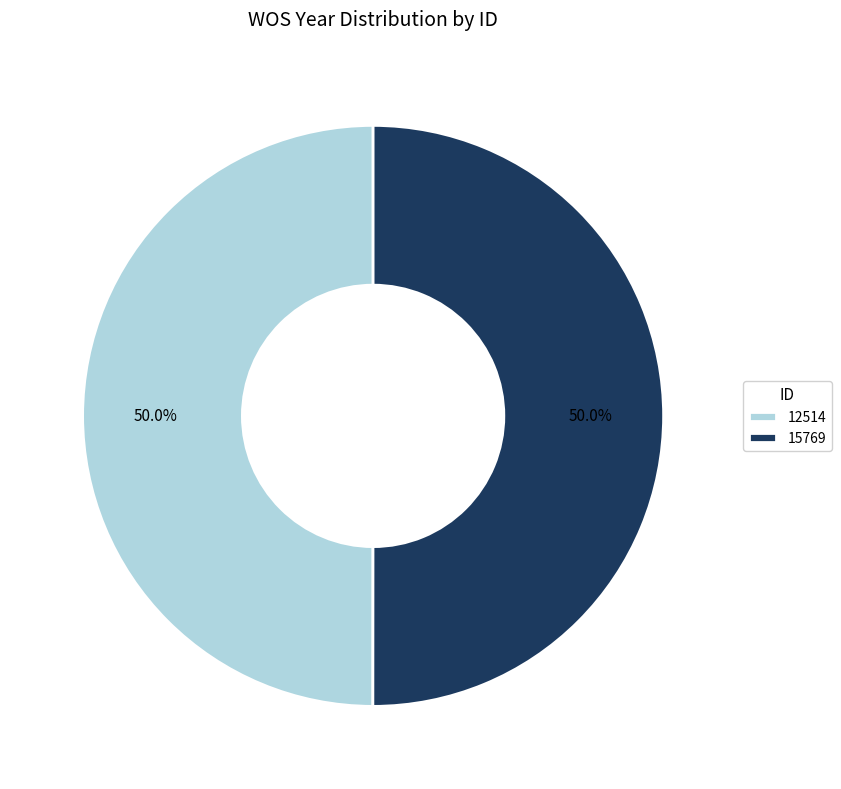

What is the ratio of the value at 12514 to the value at 15769?

1.0